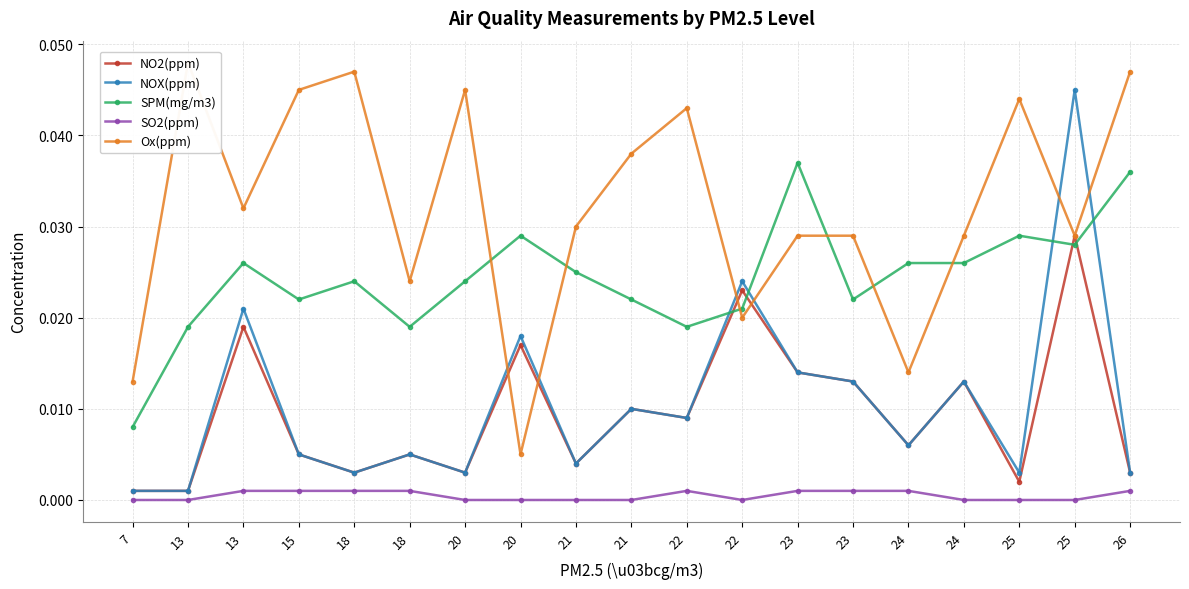

At which category is the sum across all series the highest?

25